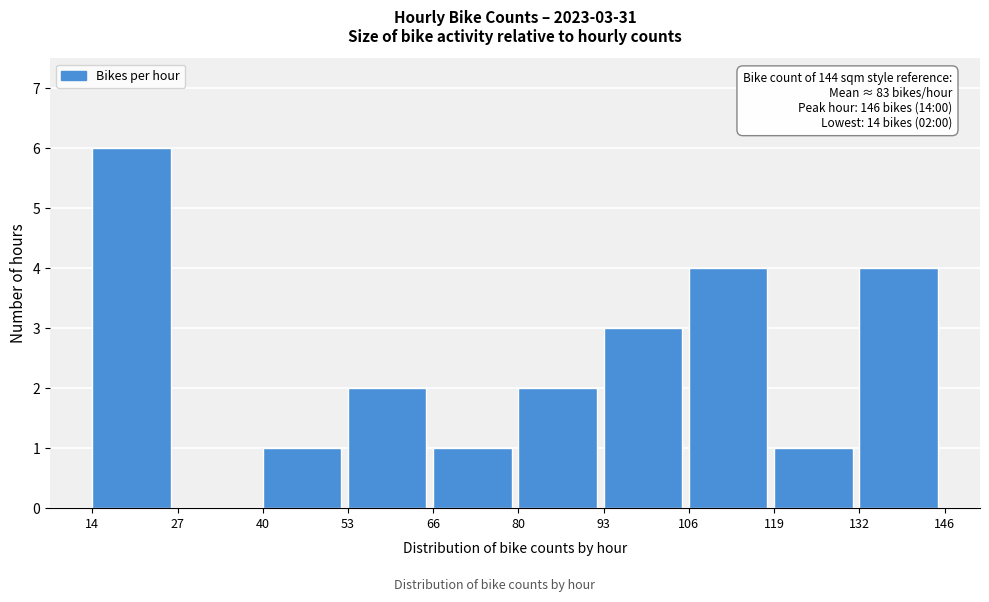

Over which range of the x-axis is the bar tallest?

14 to 27